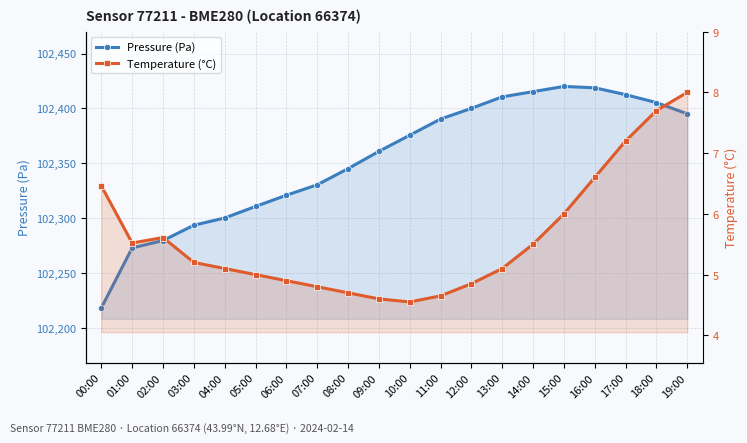

What is the total value across all series at 14:00?

102420.8